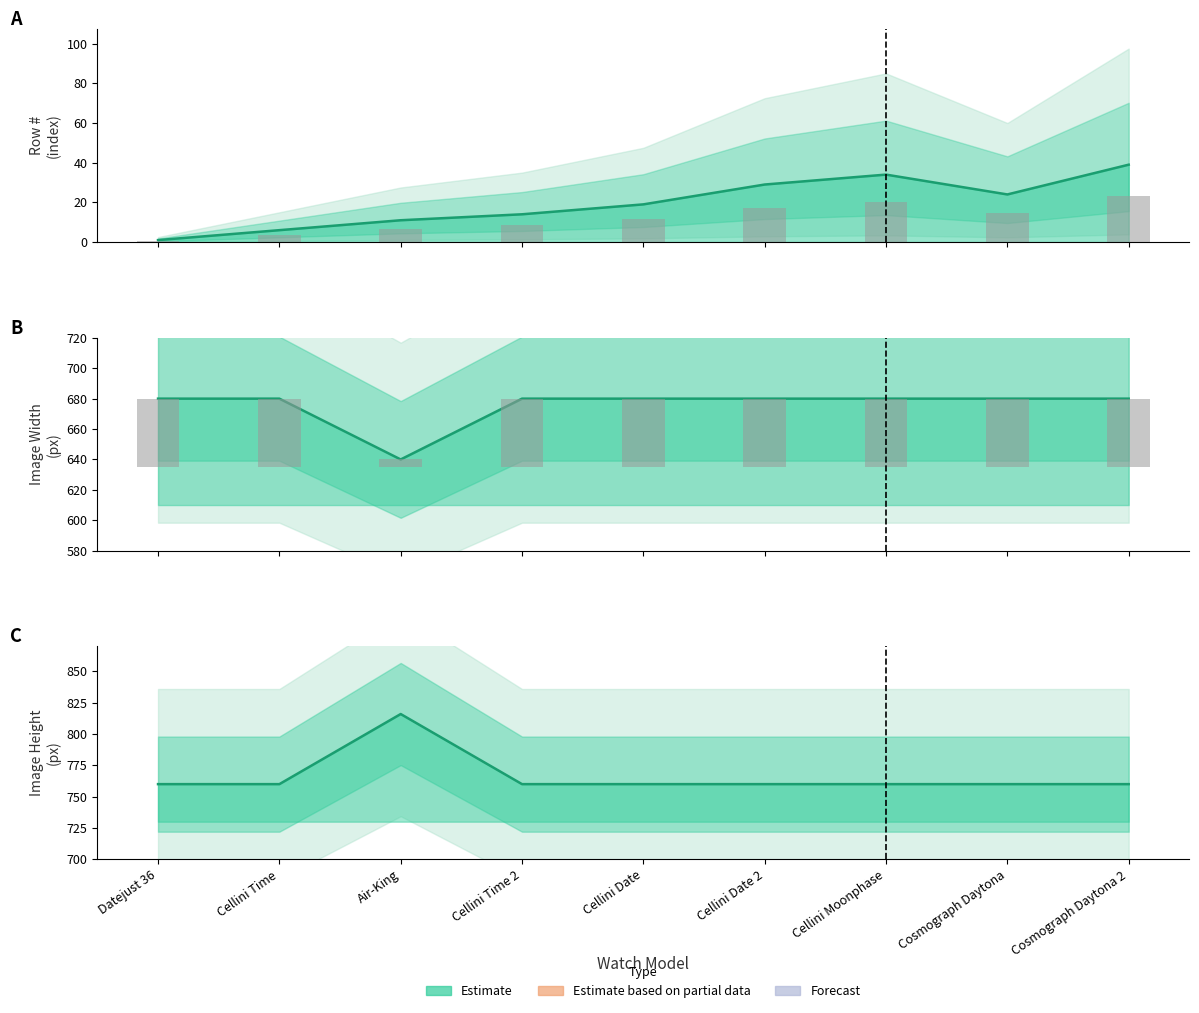

Rank the series by their maximum value, from highest to lowest.

Image Height, Image Width, Row #